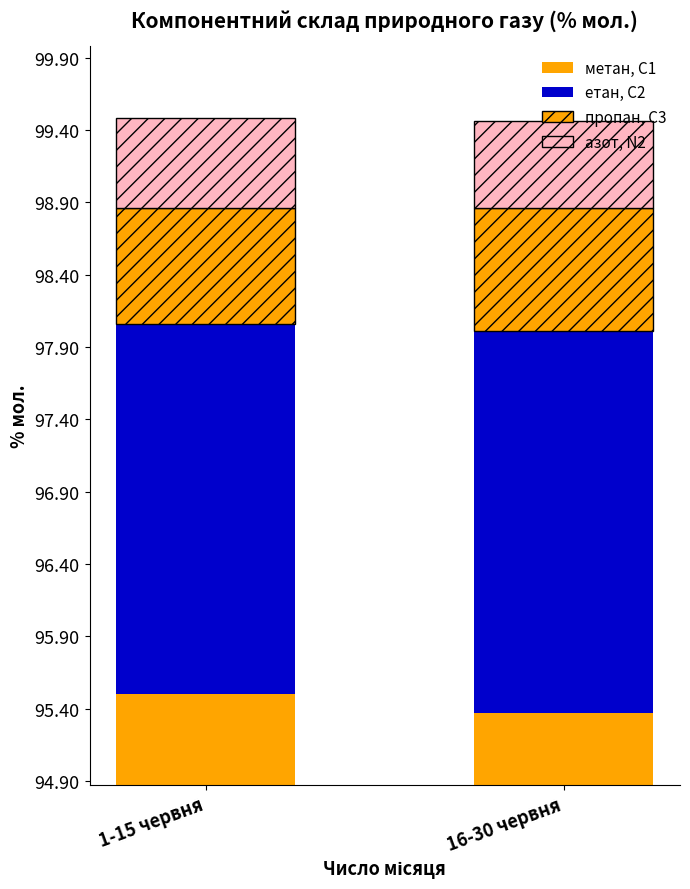

Reading left to right, transcribe all the data shown in this chart.

метан, С1: 1-15 червня=95.5	16-30 червня=95.4
етан, С2: 1-15 червня=2.6	16-30 червня=2.6
пропан, С3: 1-15 червня=0.8	16-30 червня=0.8
азот, N2: 1-15 червня=0.6	16-30 червня=0.6